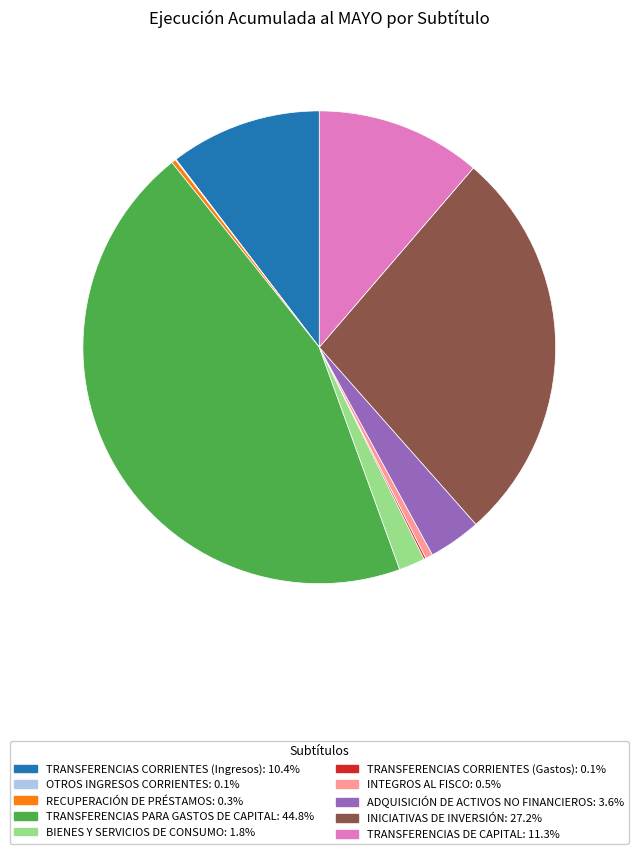

Approximately how many times larger is the value at INTEGROS AL FISCO compared to RECUPERACIÓN DE PRÉSTAMOS?

1.7